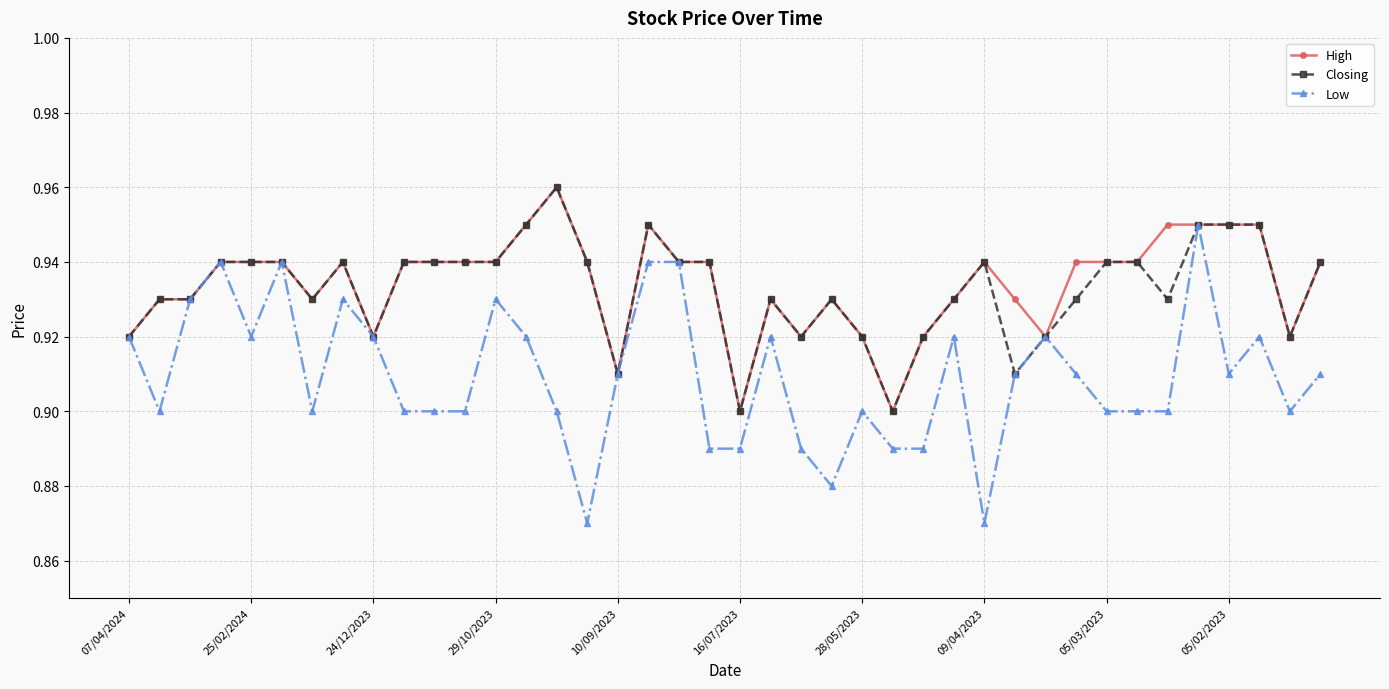

How many Closing values are between 0 and 1?

40